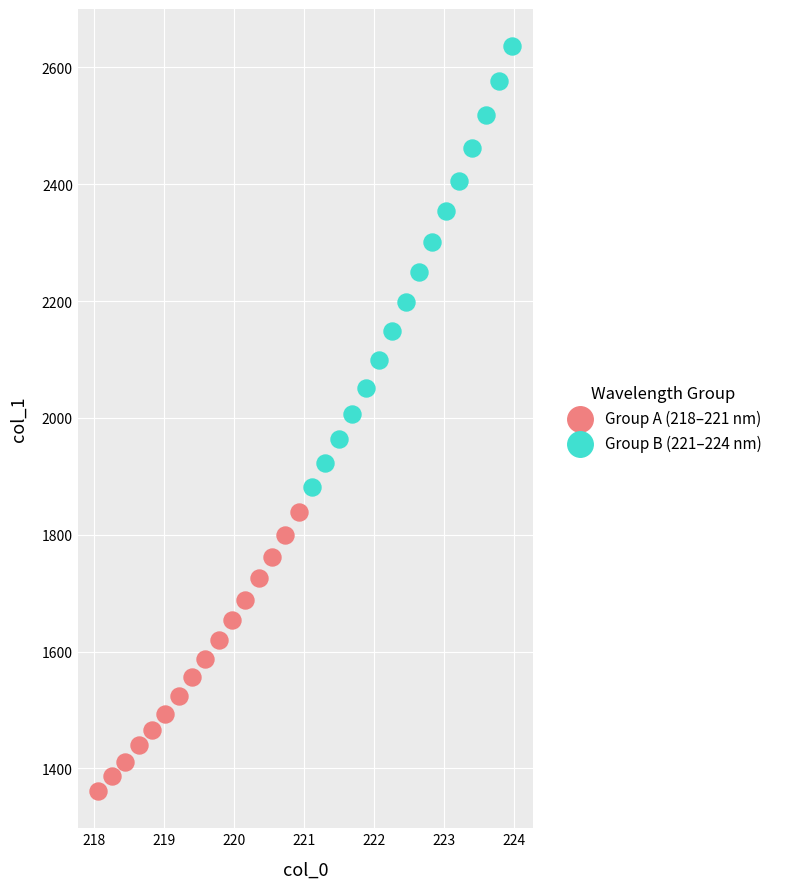

Which series contains the lowest Y value?

Group A (218–221 nm)